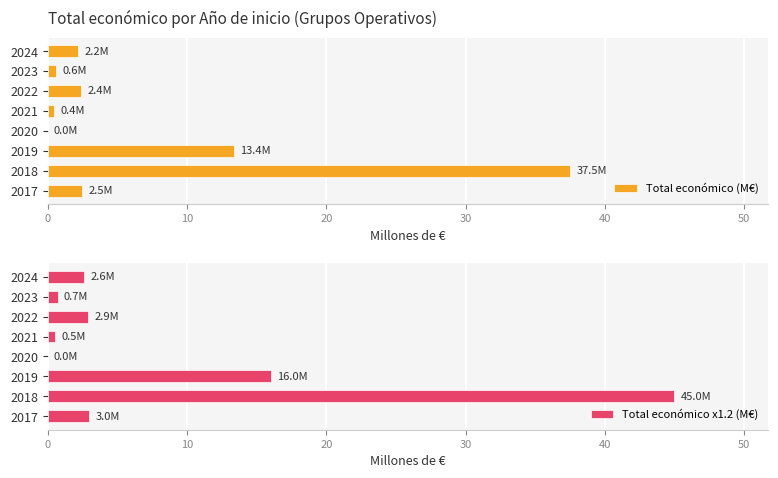

At which label is Total económico (M€) closest to 18?

2019